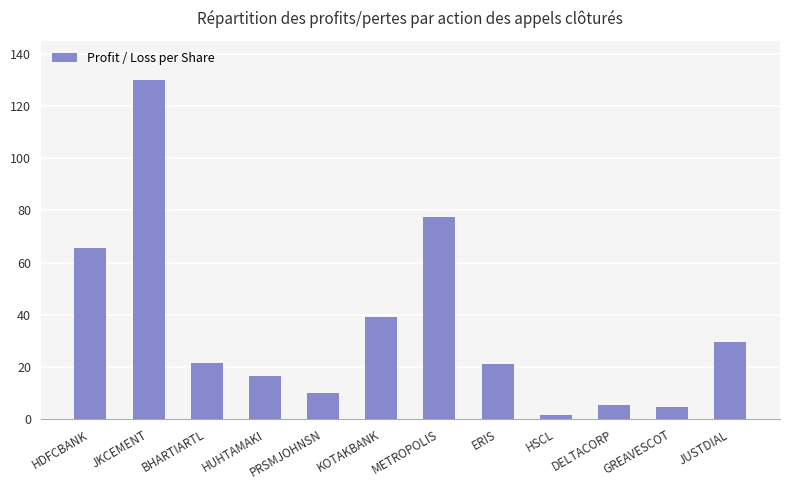

What is the change in value from BHARTIARTL to HUHTAMAKI?

-5.0